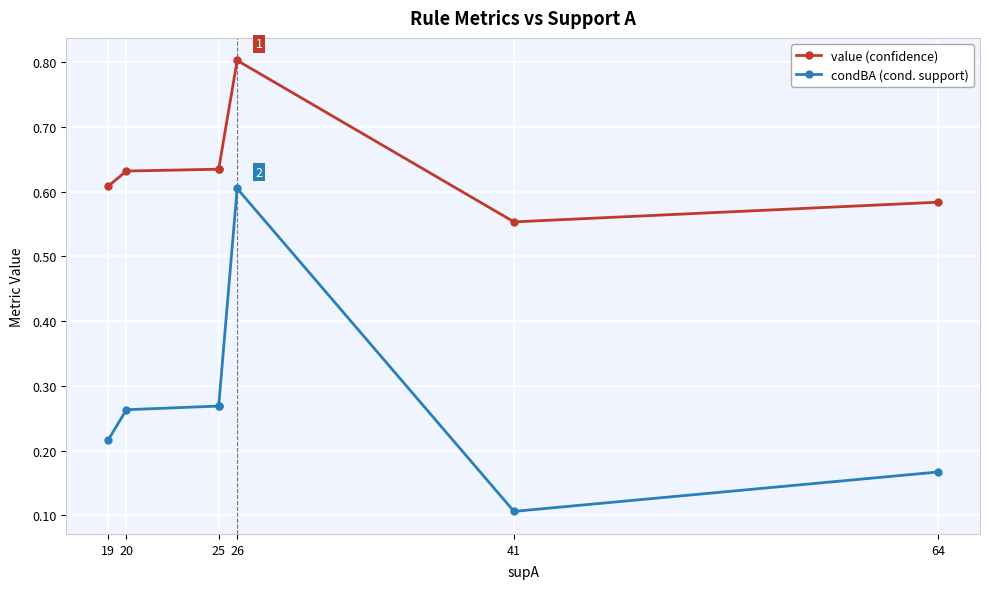

Is the value of value (confidence) at 41 greater than the value of condBA (cond. support) at 64?

Yes